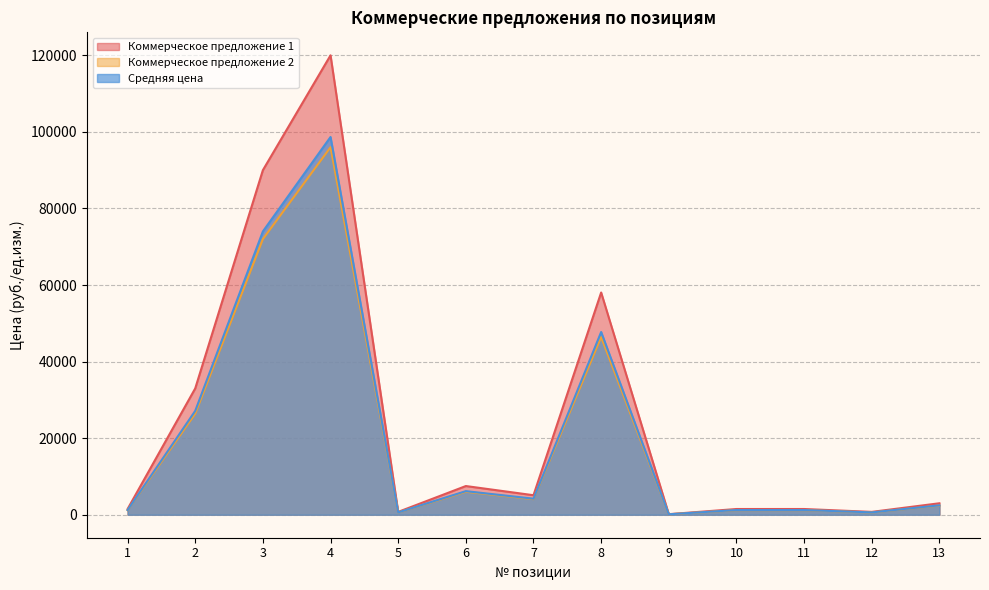

How many categories are shown in the chart?

13